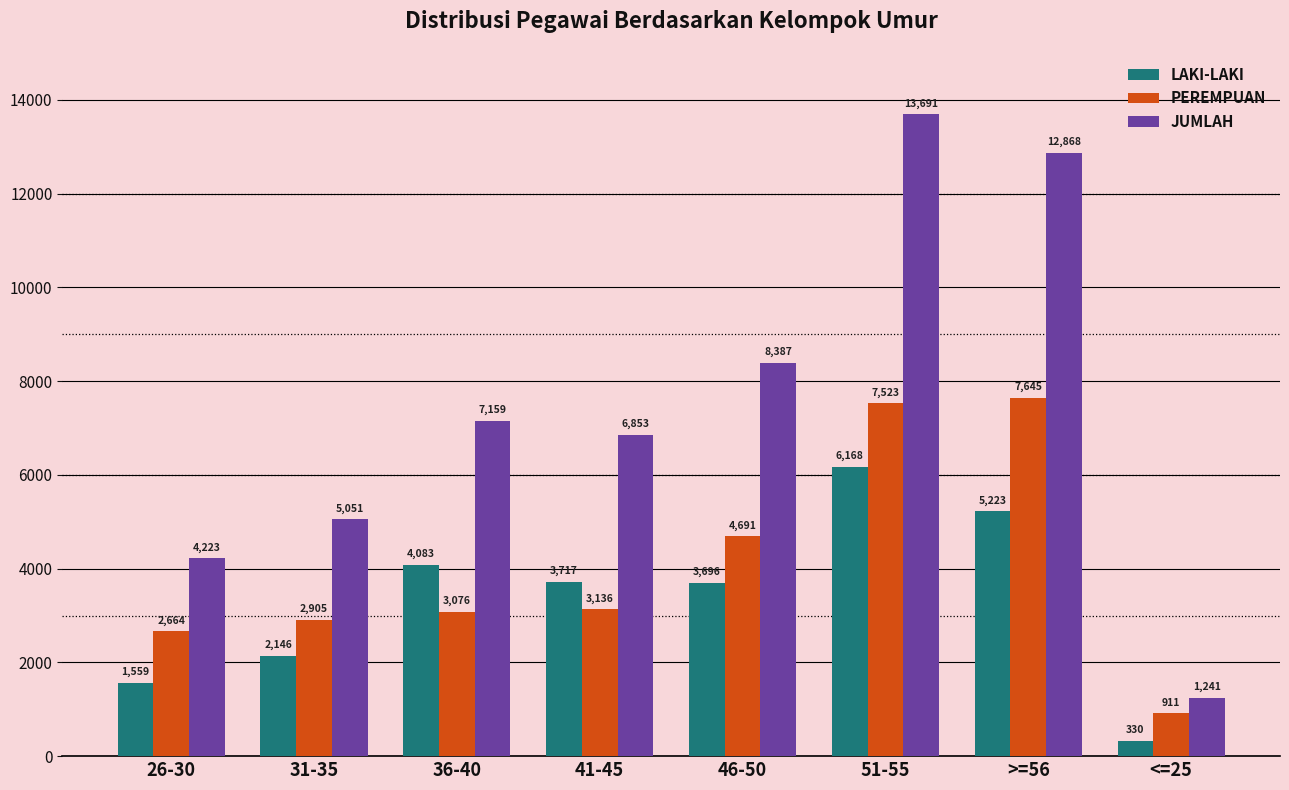

Which category has the lowest value across all series?

<=25